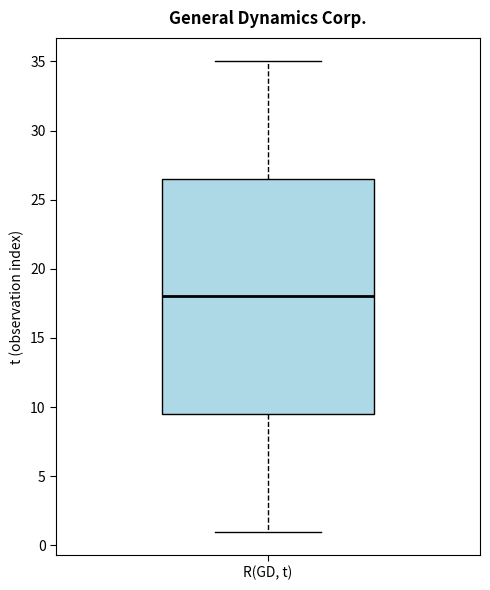

Where is the lower edge of the box for R(GD, t) on the y-axis? The values are not printed on the chart, so give them approximately, as read against the axis.

9.5